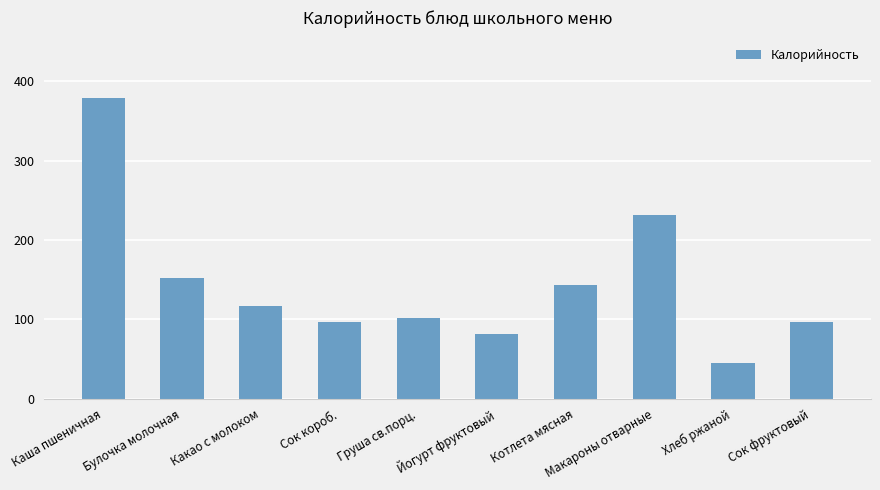

Reading left to right, transcribe all the data shown in this chart.

Каша пшеничная=379	Булочка молочная=152	Какао с молоком=117	Сок короб.=96	Груша св.порц.=101	Йогурт фруктовый=82	Котлета мясная=143	Макароны отварные=231	Хлеб ржаной=45	Сок фруктовый=96